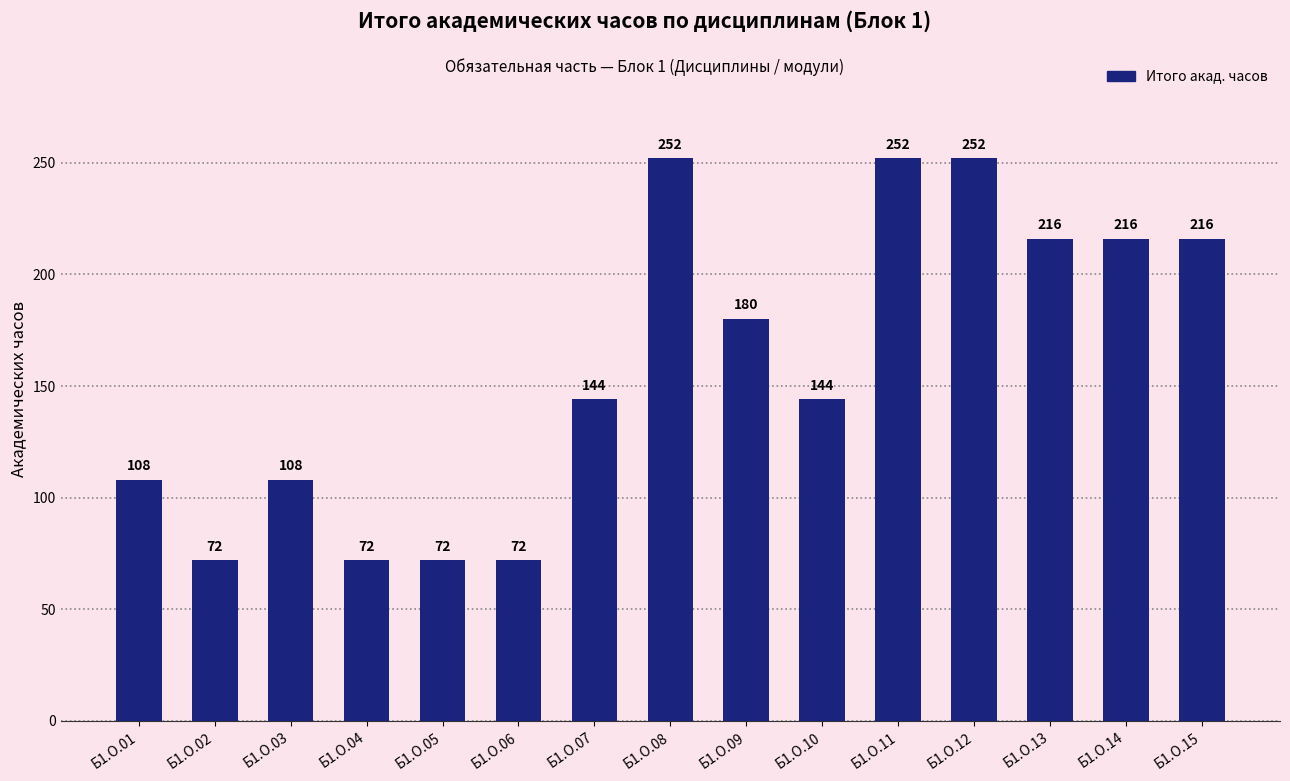

What is the maximum value shown in the chart?

252